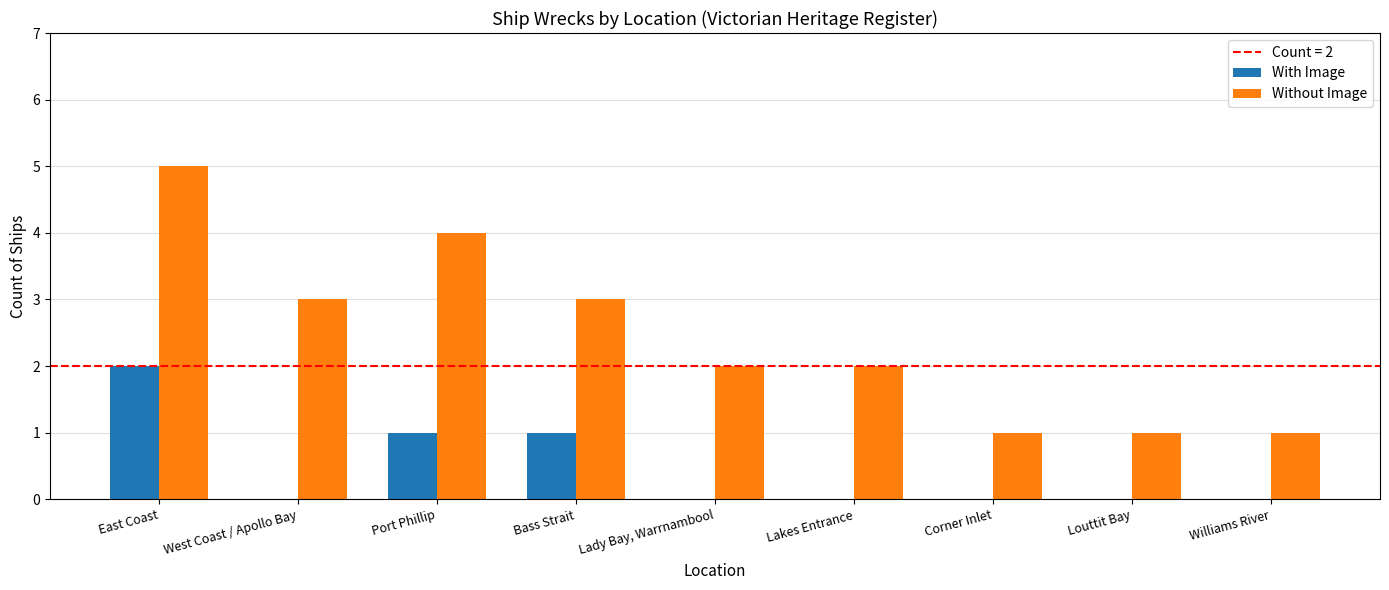

Which series has the widest spread of values?

Without Image